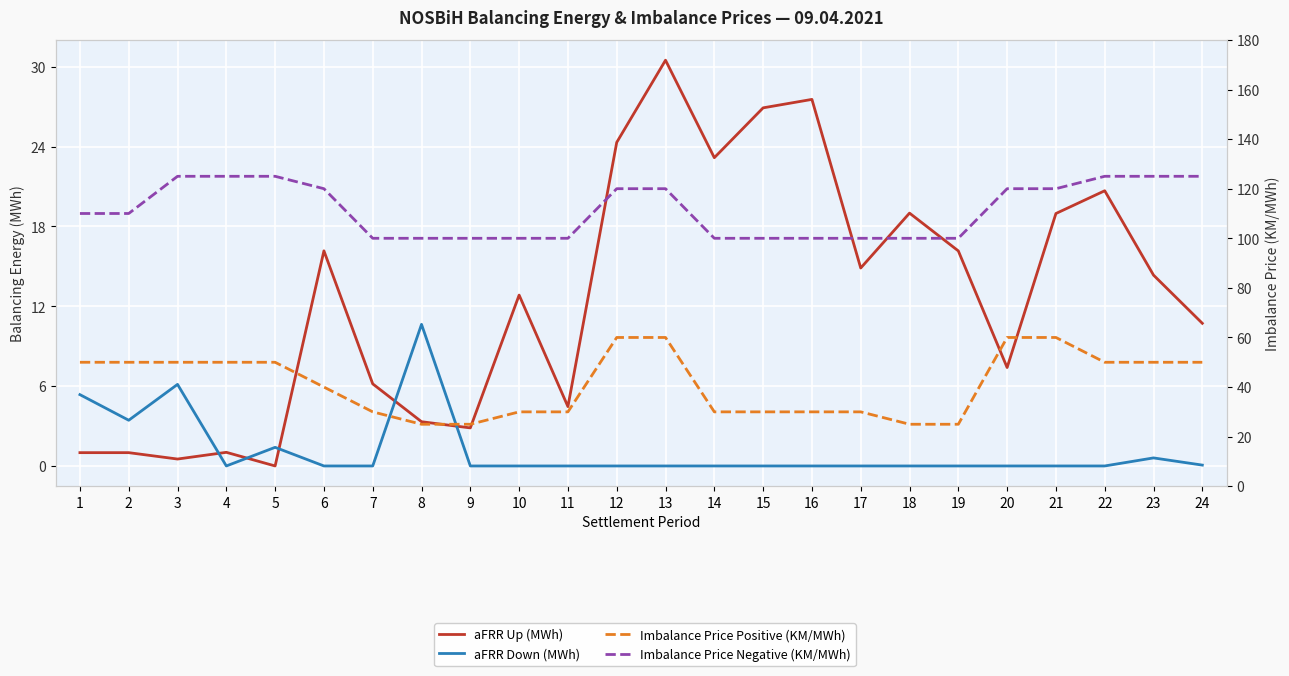

What is the maximum value for aFRR Up (MWh)?

30.5